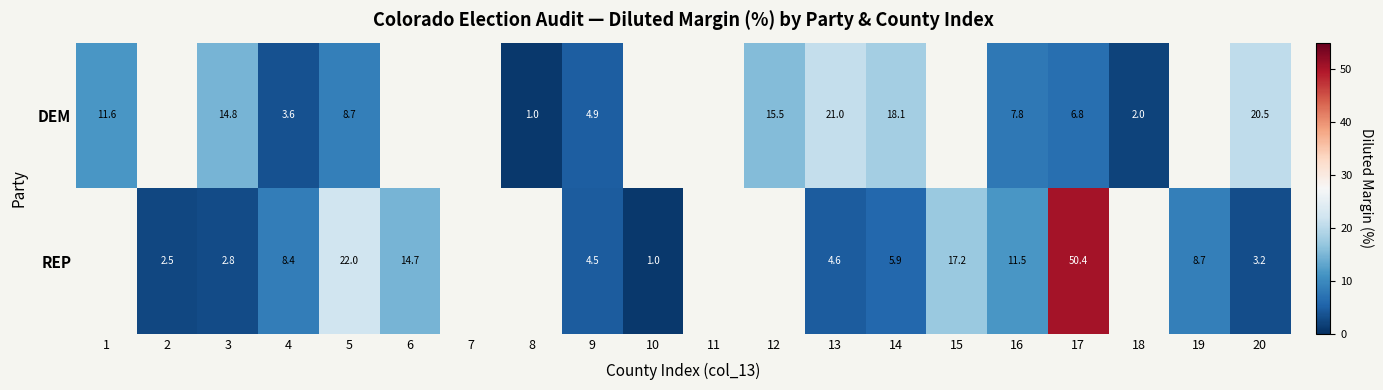

At which category is the sum across all series the highest?

17